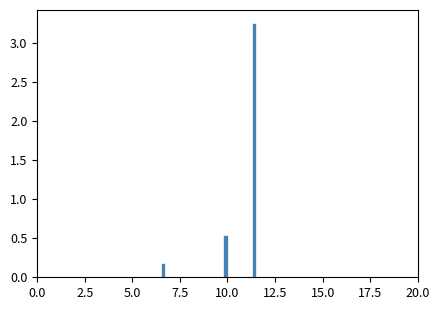

Around what value on the x-axis is the tallest bar? Give the approximate position of its centre, as read against the axis.

11.5